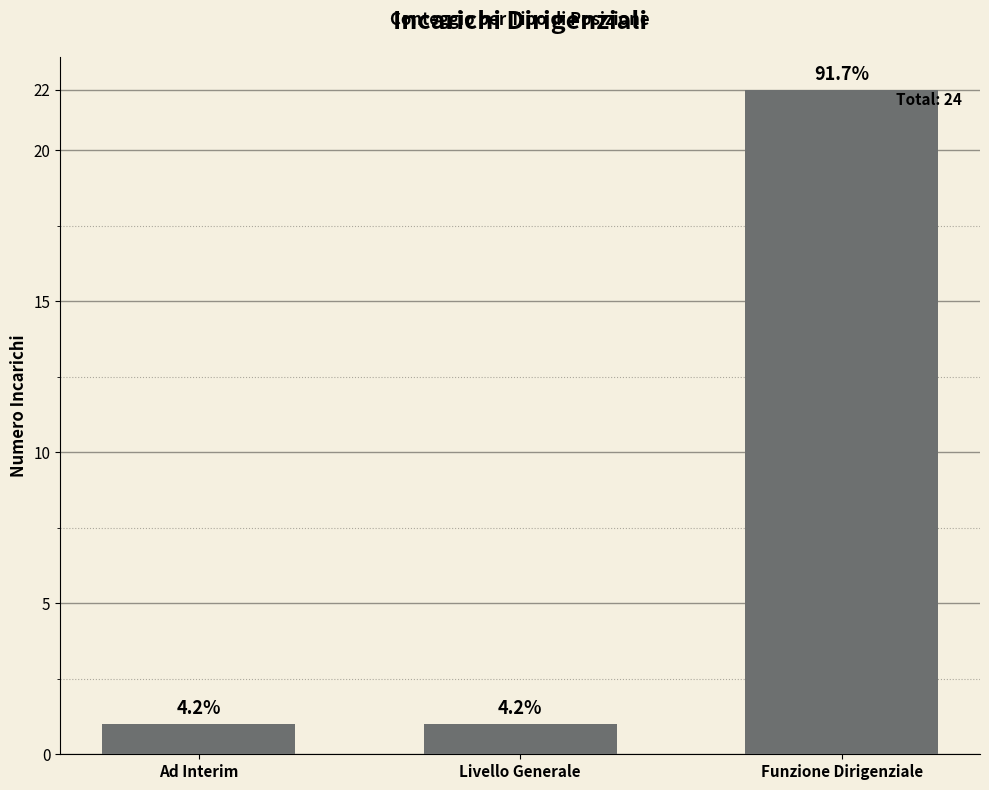

What is the smallest value displayed?

1